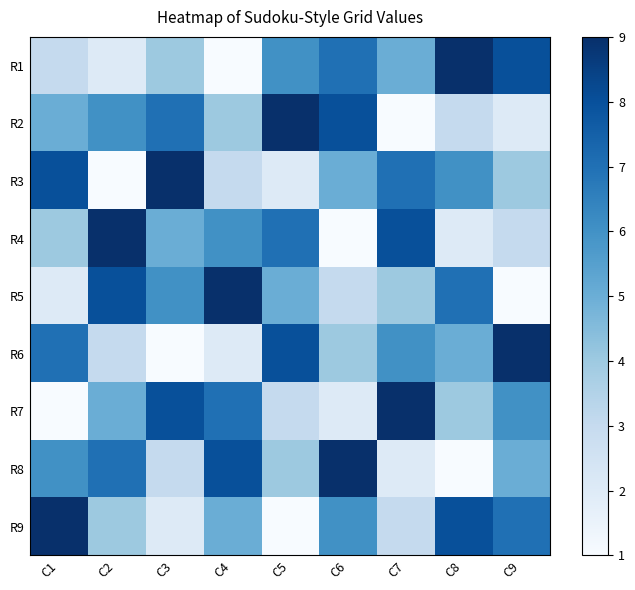

What is the spread (max minus min) of values at C5?

8